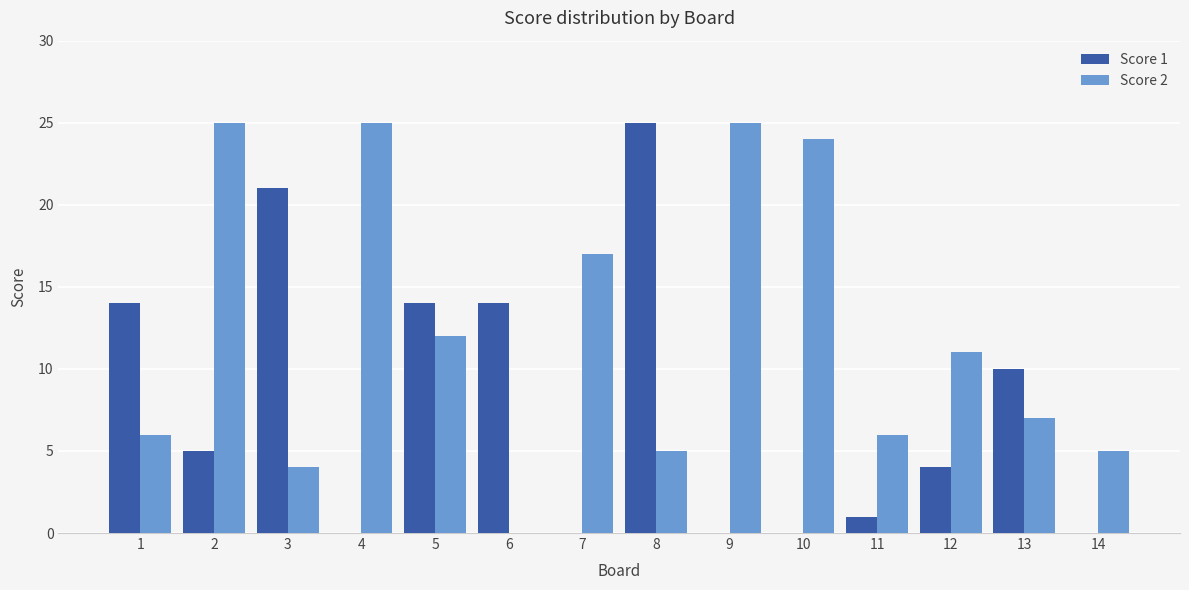

Which series has the largest total across all categories?

Score 2